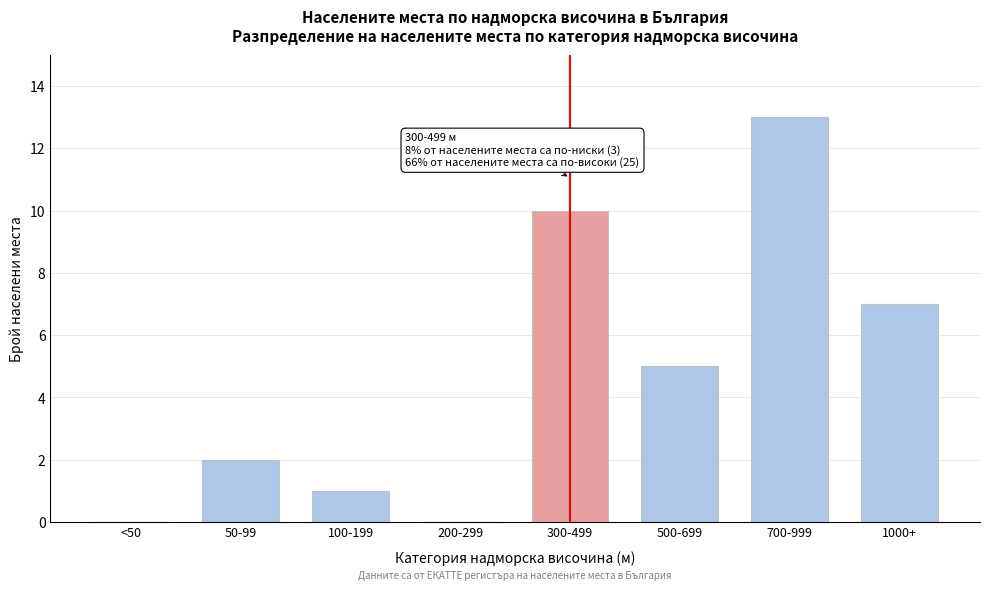

Reading left to right, list all the values displayed in this chart.

<50=0	50-99=2	100-199=1	200-299=0	300-499=10	500-699=5	700-999=13	1000+=7